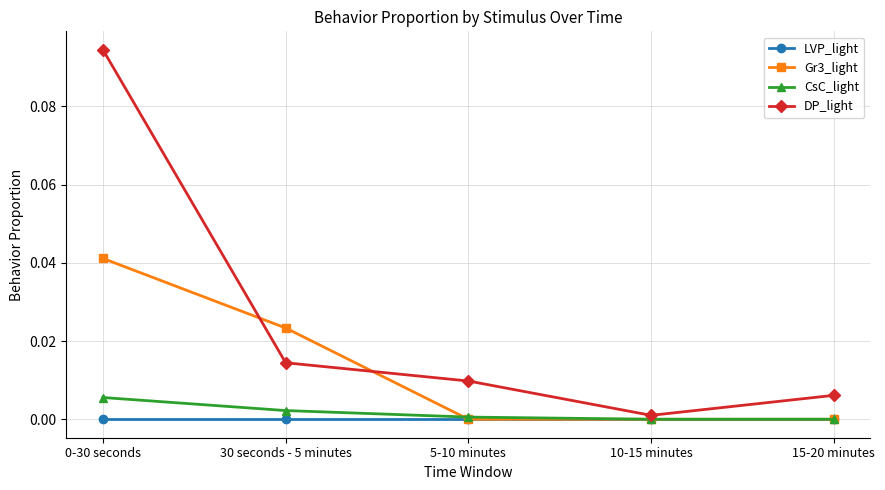

What is the label of the 5th point from the left?

15-20 minutes